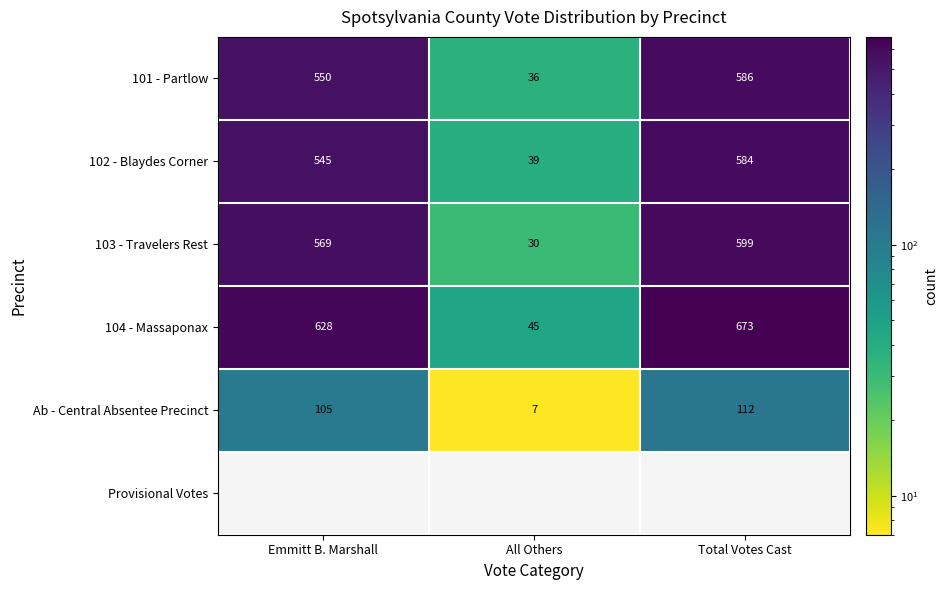

List the labels in order of 103 - Travelers Rest value, smallest first.

All Others, Emmitt B. Marshall, Total Votes Cast